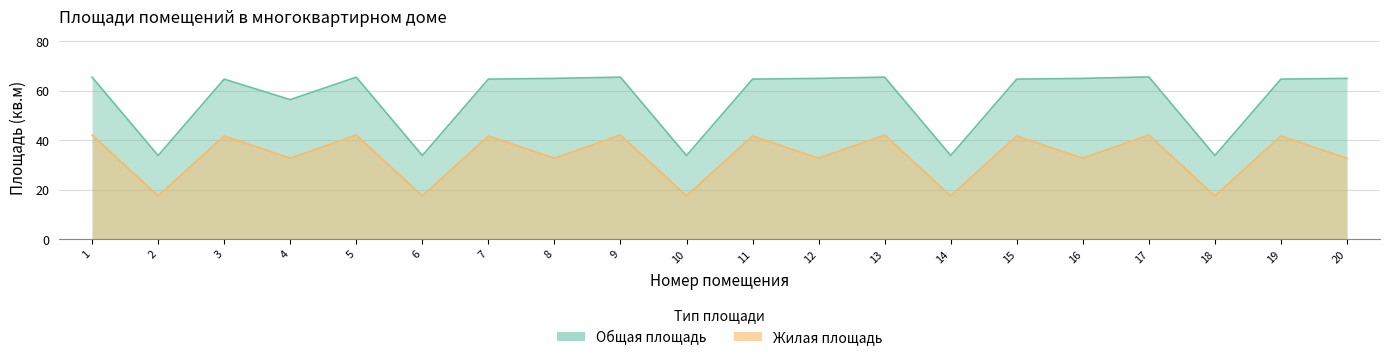

Which series changed the most between 10 and 16?

Общая площадь